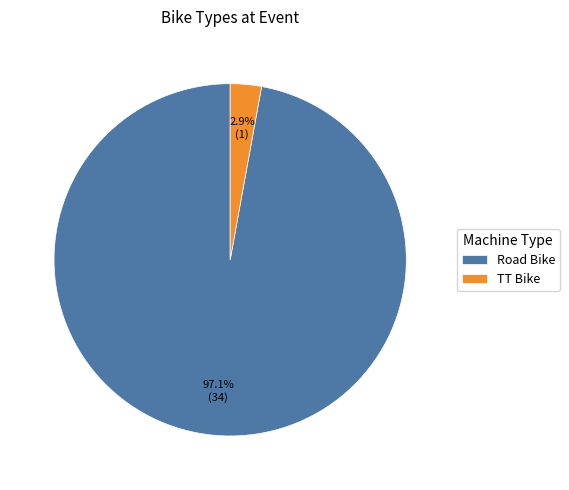

Is there a majority slice in this chart?

Yes